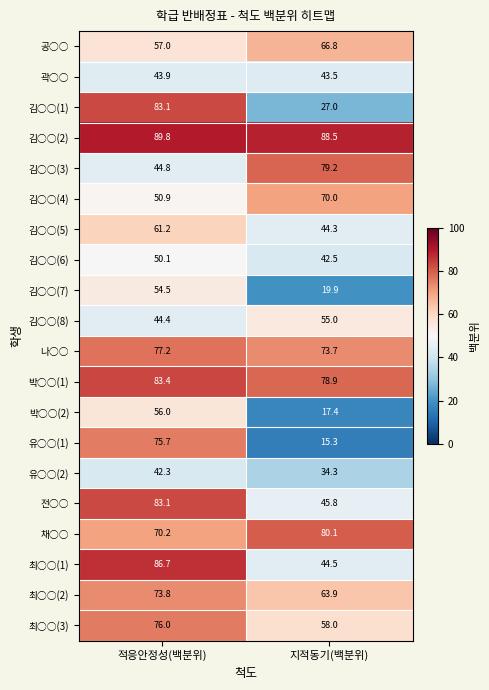

Count the number of data series in this chart.

20